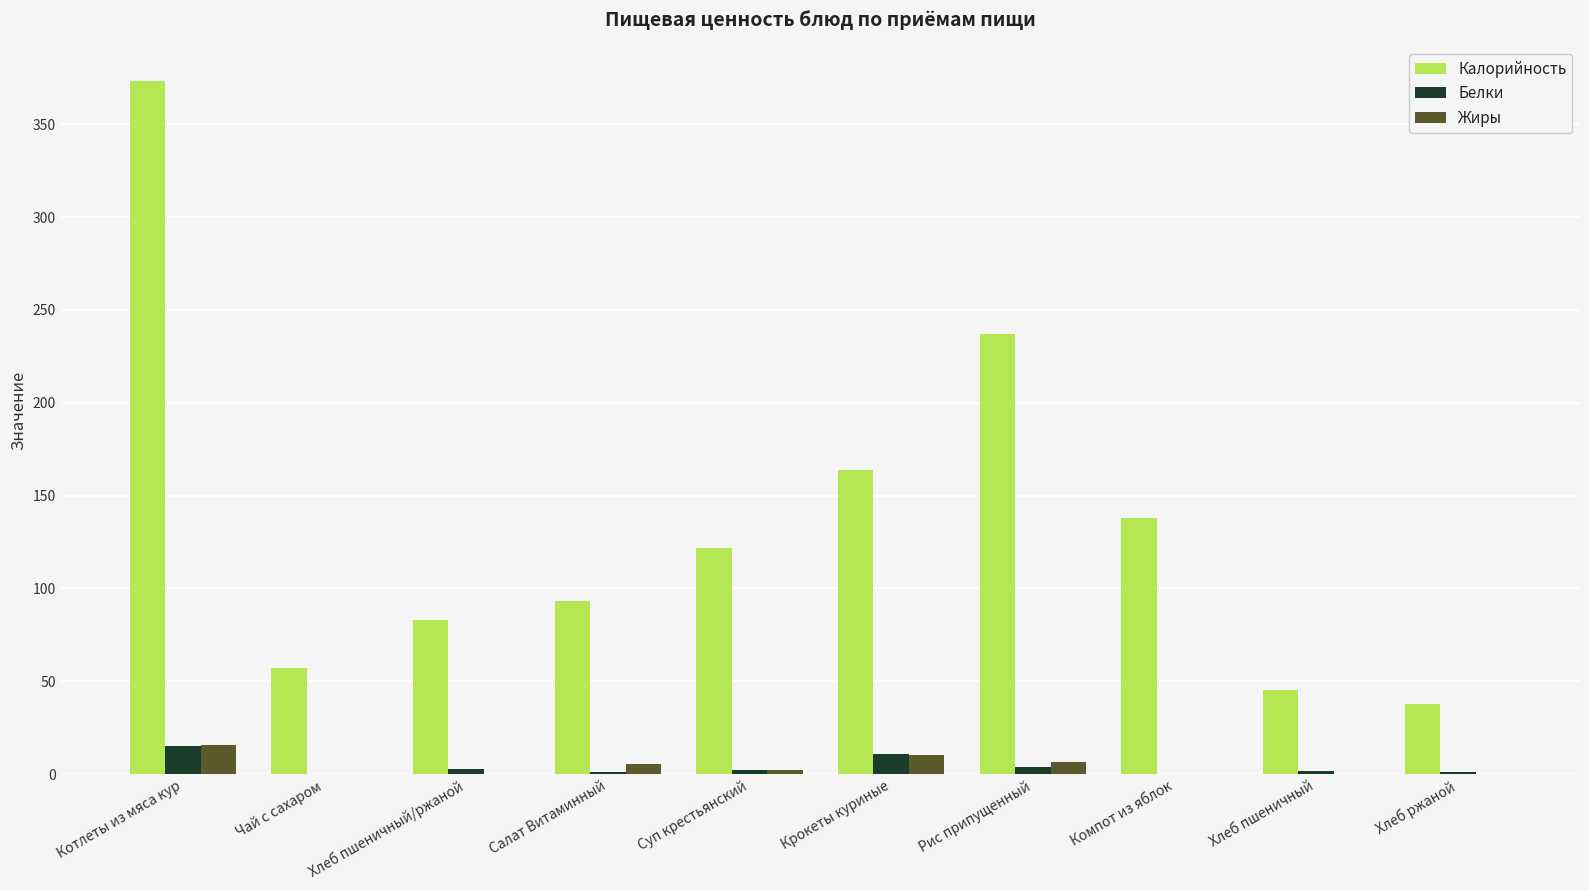

Which series has the largest total across all categories?

Калорийность